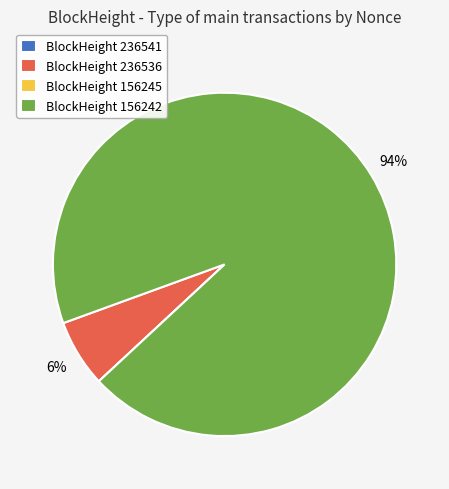

Which category has the biggest portion of the pie?

BlockHeight 156242